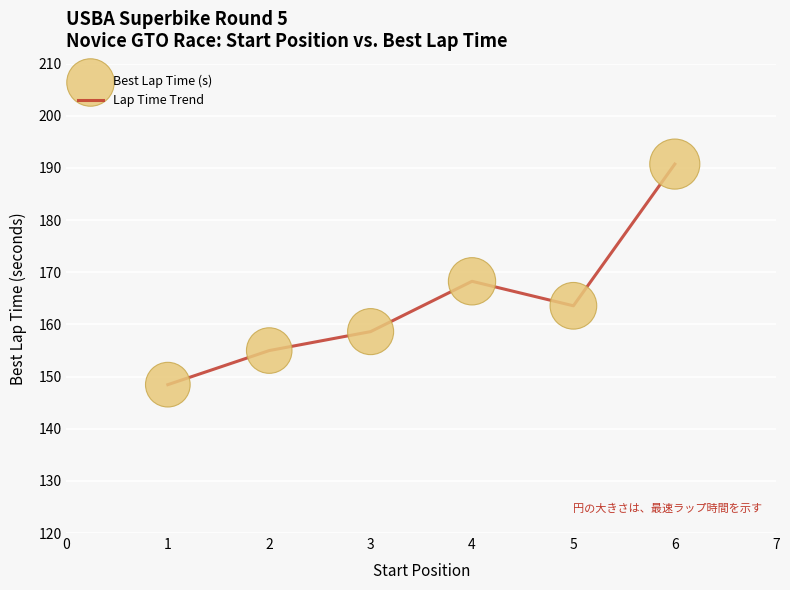

What is the change in value from 2 to 5?

+8.6